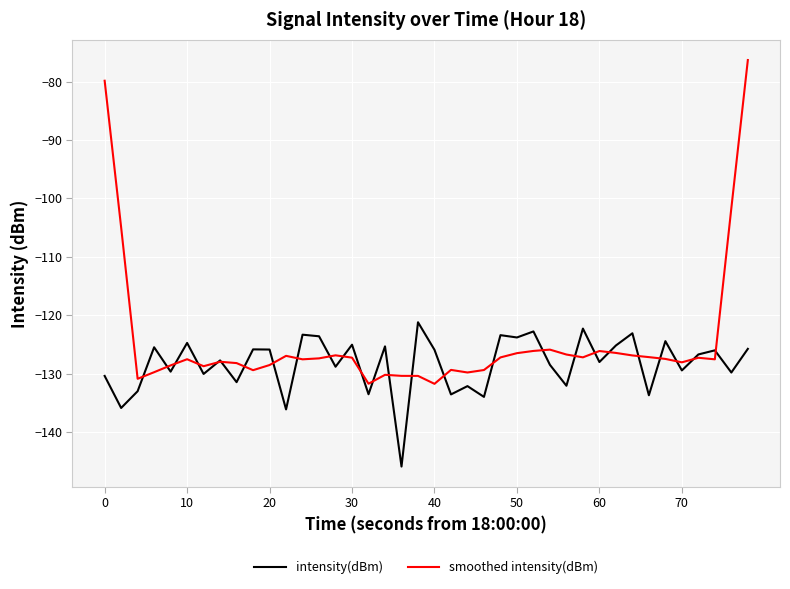

What is the lowest value of the smoothed intensity(dBm) series?

-131.8